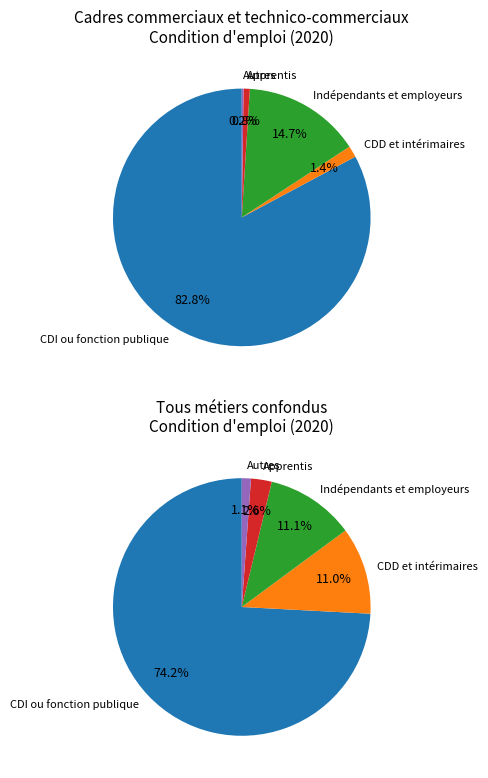

To the nearest percent, what portion does Apprentis represent?

1%